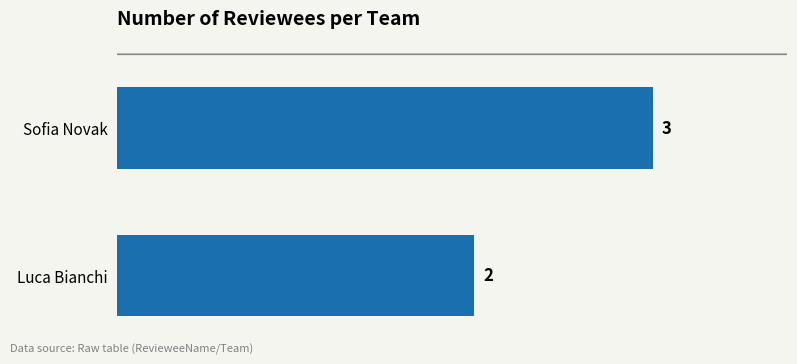

Reading bottom to top, extract all data points from this chart.

2	3